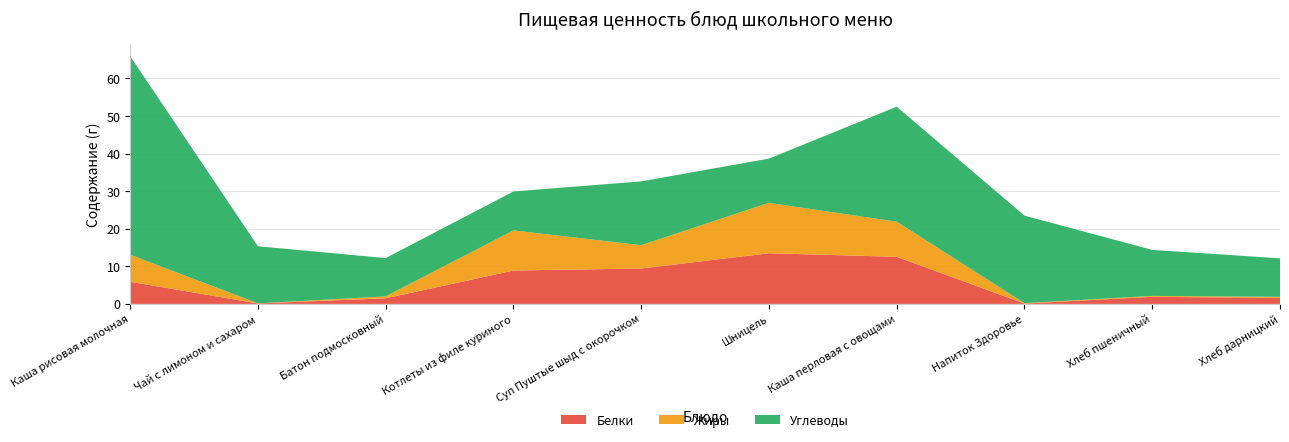

Reading right to left, extract all data points from this chart.

Белки: Хлеб дарницкий=1.6	Хлеб пшеничный=1.9	Напиток Здоровье=0.1	Каша перловая с овощами=12.5	Шницель=13.5	Суп Пуштые шыд с окорочком=9.4	Котлеты из филе куриного=8.9	Батон подмосковный=1.5	Чай с лимоном и сахаром=0.1	Каша рисовая молочная=5.9
Жиры: Хлеб дарницкий=0.2	Хлеб пшеничный=0.2	Напиток Здоровье=0.1	Каша перловая с овощами=9.3	Шницель=13.4	Суп Пуштые шыд с окорочком=6.2	Котлеты из филе куриного=10.7	Батон подмосковный=0.5	Чай с лимоном и сахаром=0.0	Каша рисовая молочная=7.2
Углеводы: Хлеб дарницкий=10.2	Хлеб пшеничный=12.2	Напиток Здоровье=23.3	Каша перловая с овощами=30.6	Шницель=11.8	Суп Пуштые шыд с окорочком=17.0	Котлеты из филе куриного=10.4	Батон подмосковный=10.2	Чай с лимоном и сахаром=15.2	Каша рисовая молочная=52.8